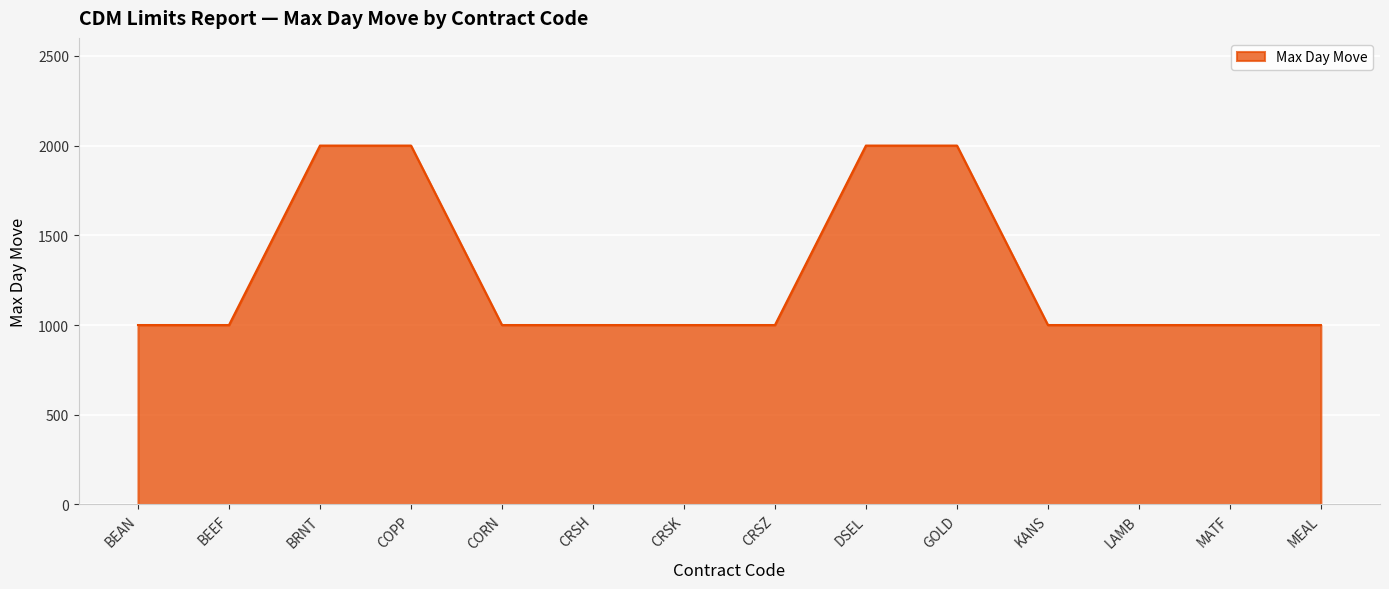

Reading left to right, extract all data points from this chart.

BEAN=1000	BEEF=1000	BRNT=2000	COPP=2000	CORN=1000	CRSH=1000	CRSK=1000	CRSZ=1000	DSEL=2000	GOLD=2000	KANS=1000	LAMB=1000	MATF=1000	MEAL=1000